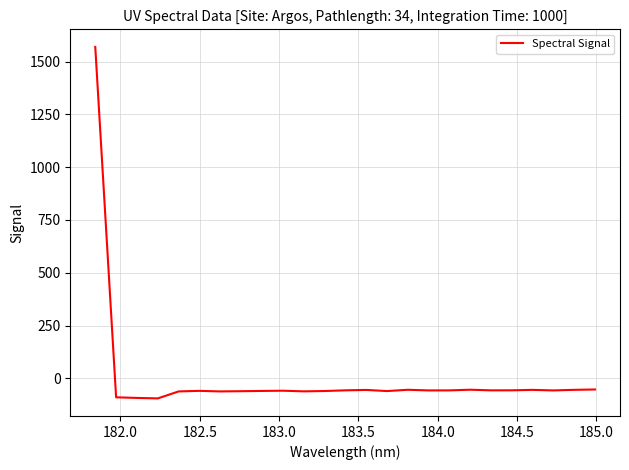

What is the difference between the maximum and minimum values?

1663.9